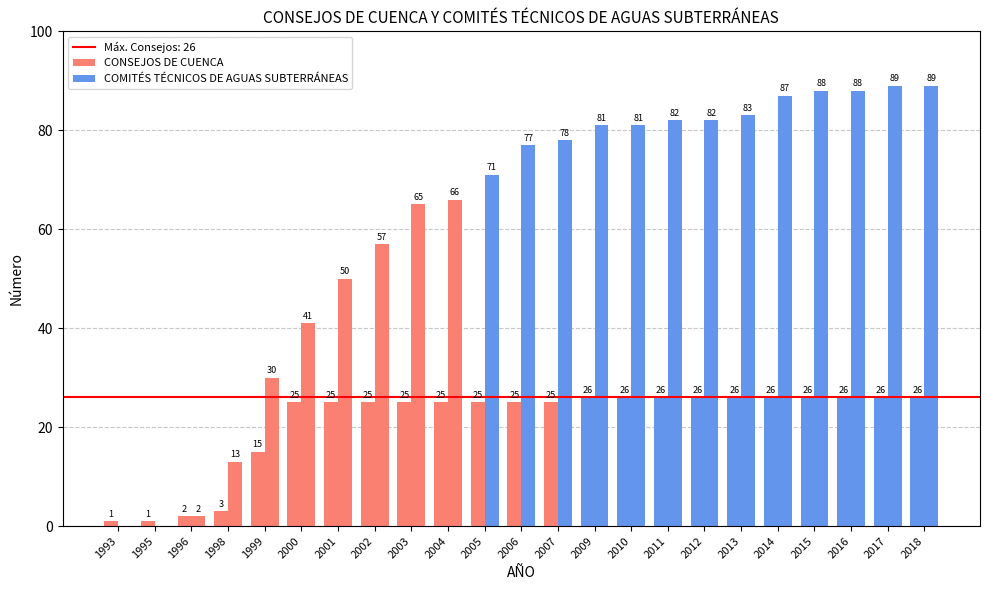

Reading left to right, list all the values displayed in this chart.

CONSEJOS DE CUENCA: 1993=1	1995=1	1996=2	1998=3	1999=15	2000=25	2001=25	2002=25	2003=25	2004=25	2005=25	2006=25	2007=25	2009=26	2010=26	2011=26	2012=26	2013=26	2014=26	2015=26	2016=26	2017=26	2018=26
COMITÉS TÉCNICOS DE AGUAS SUBTERRÁNEAS: 1993=0	1995=0	1996=2	1998=13	1999=30	2000=41	2001=50	2002=57	2003=65	2004=66	2005=71	2006=77	2007=78	2009=81	2010=81	2011=82	2012=82	2013=83	2014=87	2015=88	2016=88	2017=89	2018=89